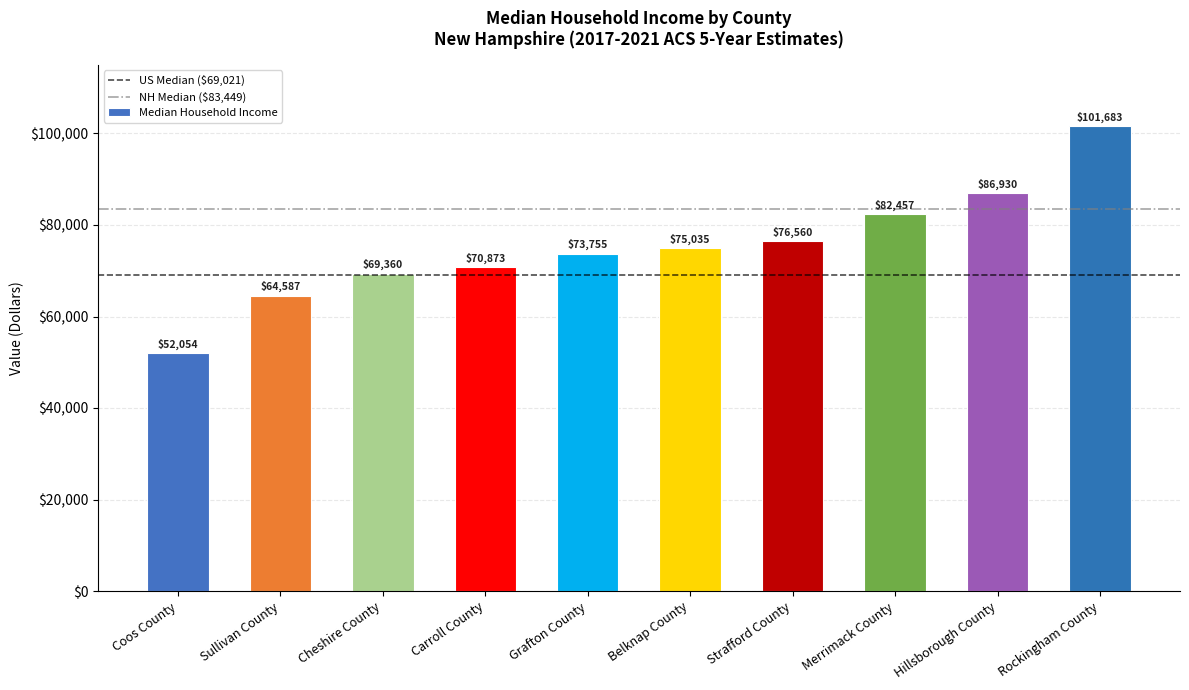

Is it true that the value at Strafford County is 76560?

True